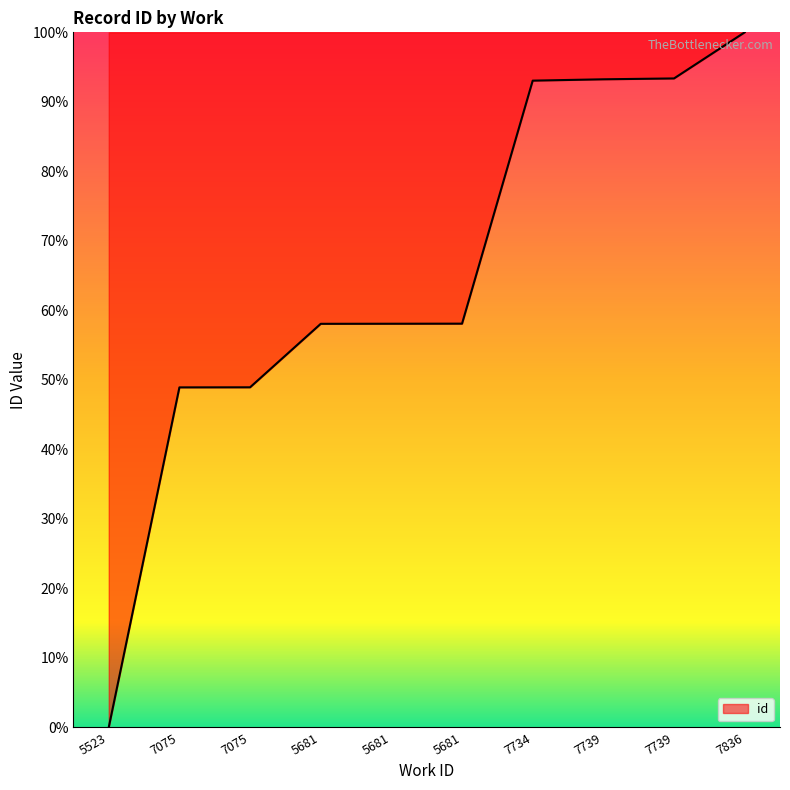

Does the chart have visible grid lines?

No